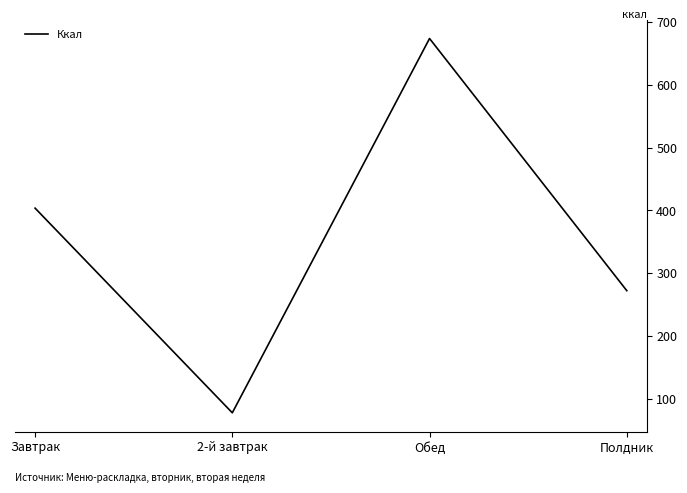

Is it true that the value at Обед is 882.6?

False